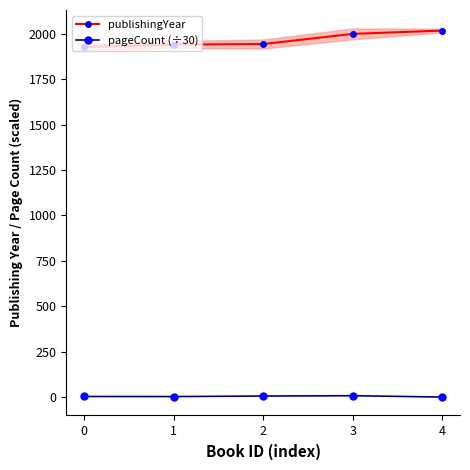

Which series has the largest total across all categories?

publishingYear